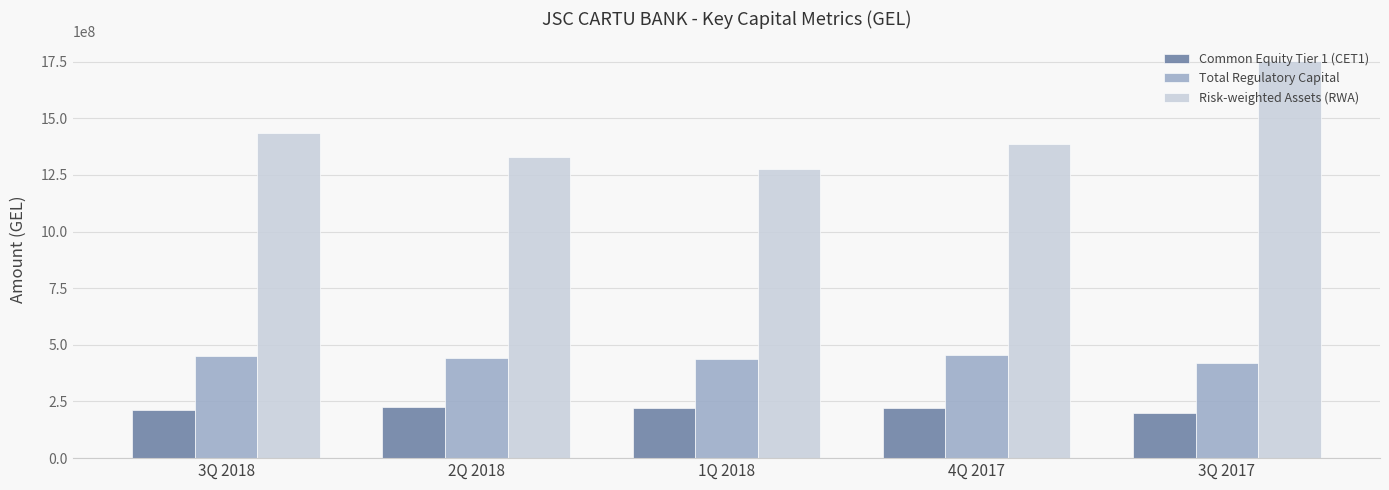

What is the value of the Total Regulatory Capital bar at the 1st from the left?

449664223